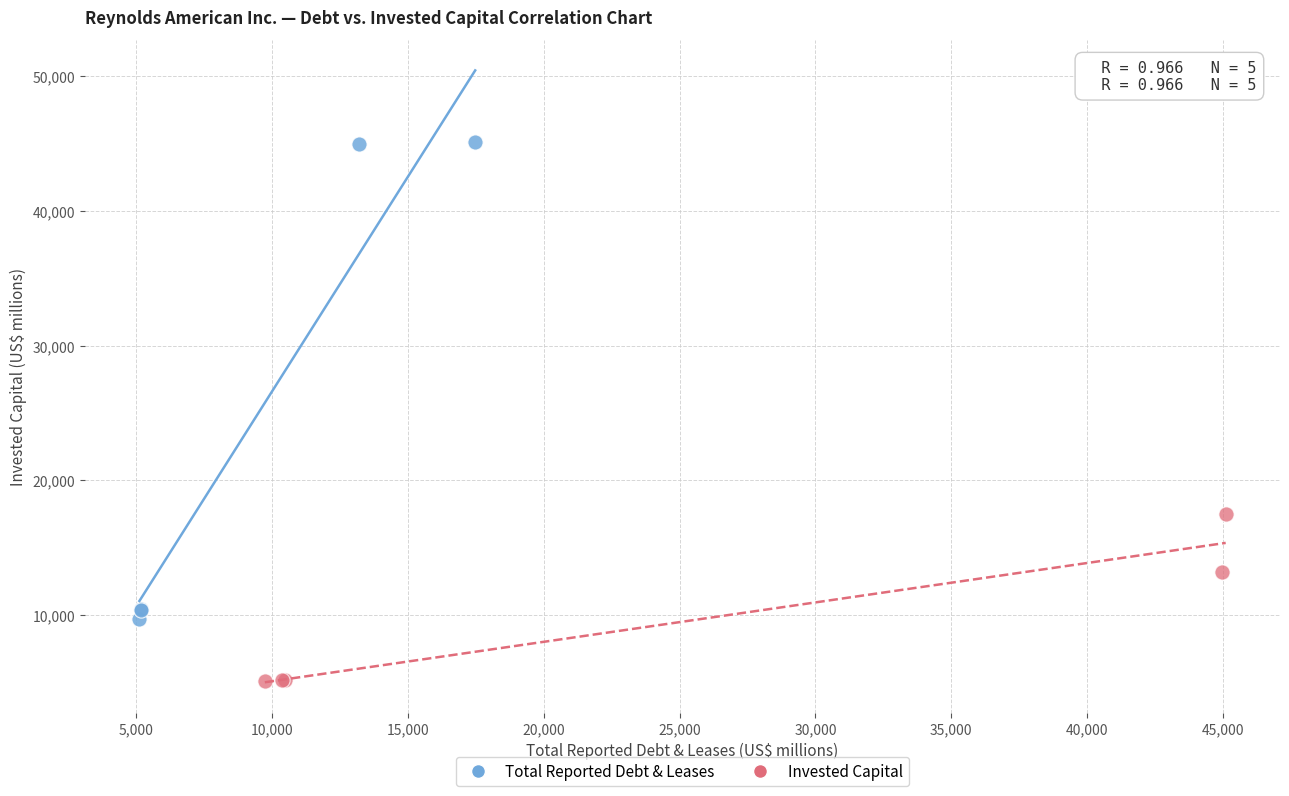

What are all the series names shown in the legend?

Total Reported Debt & Leases, Invested Capital